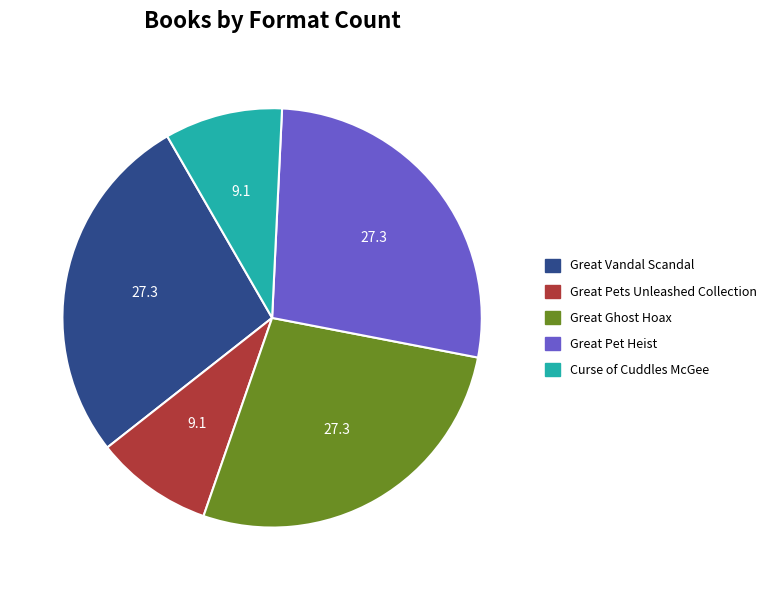

True or false: Great Vandal Scandal accounts for 14% of the total.

False